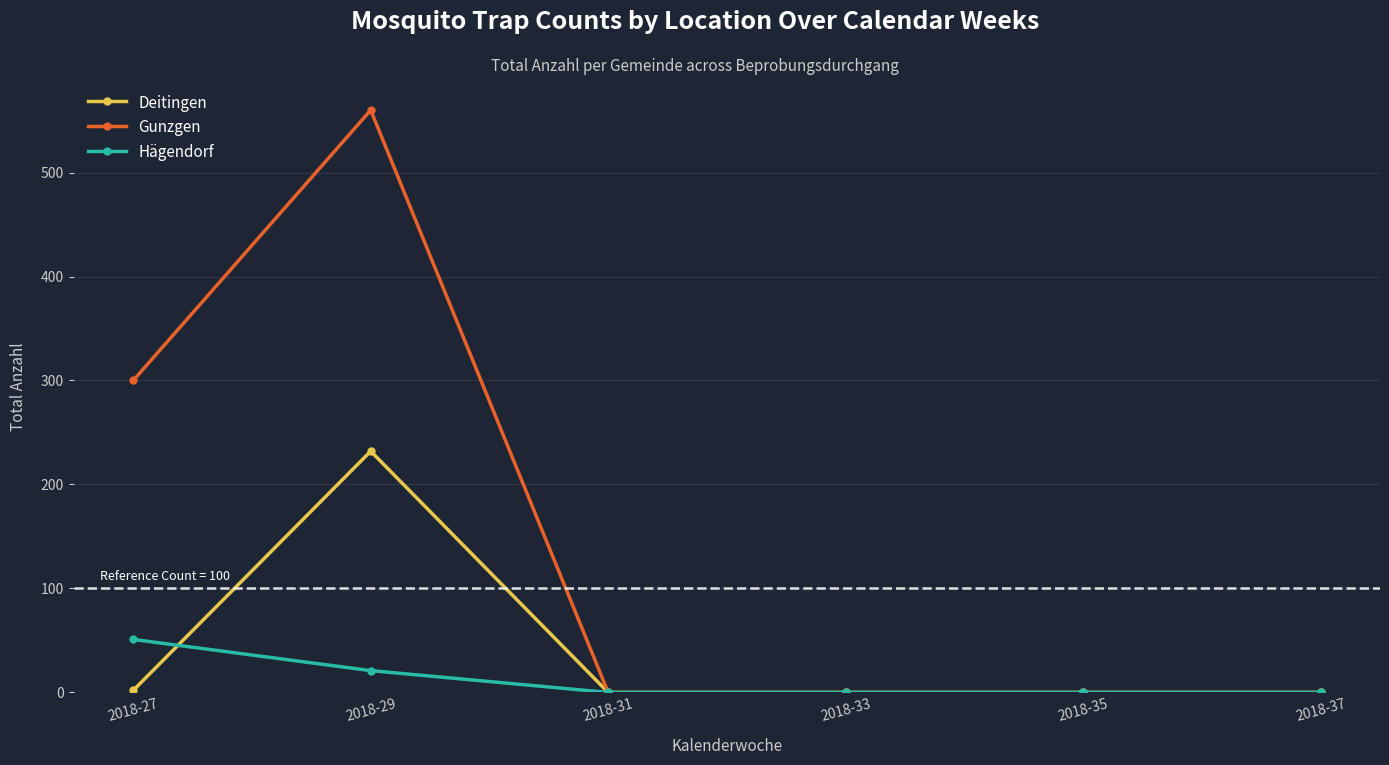

True or false: Hägendorf and Deitingen intersect in this chart.

True